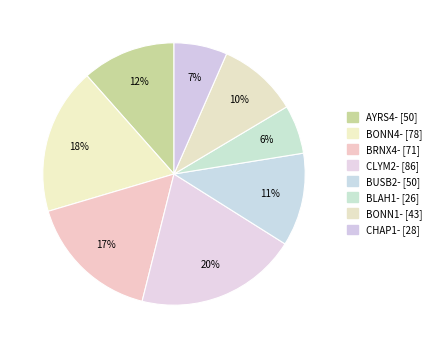

Does BRNX4- represent more than half of the total?

No